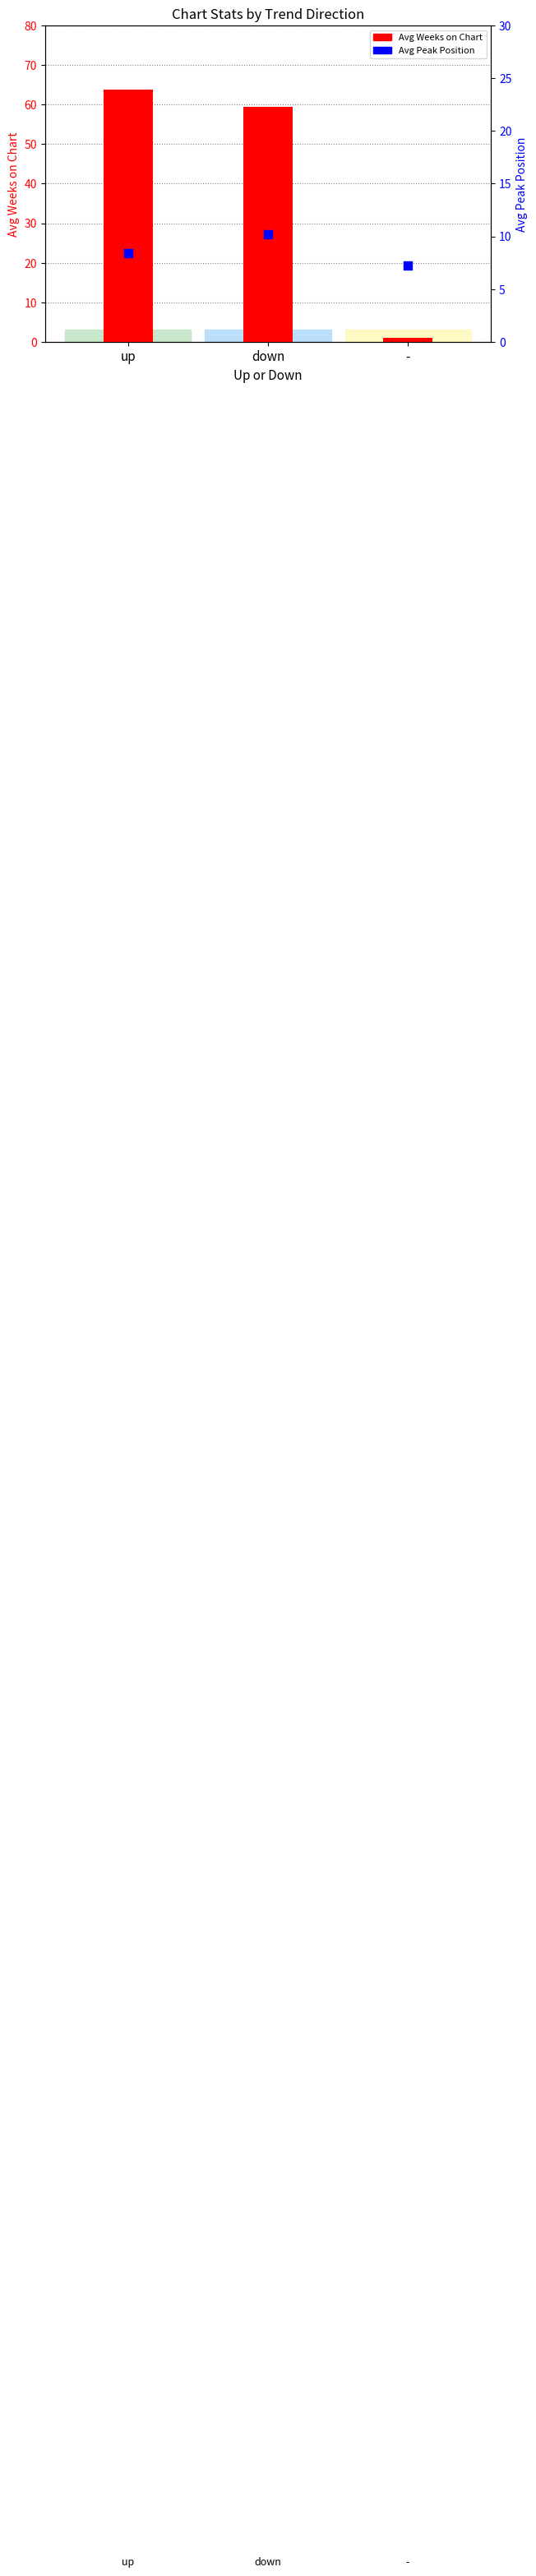

Which series has the largest total across all categories?

Avg Weeks on Chart